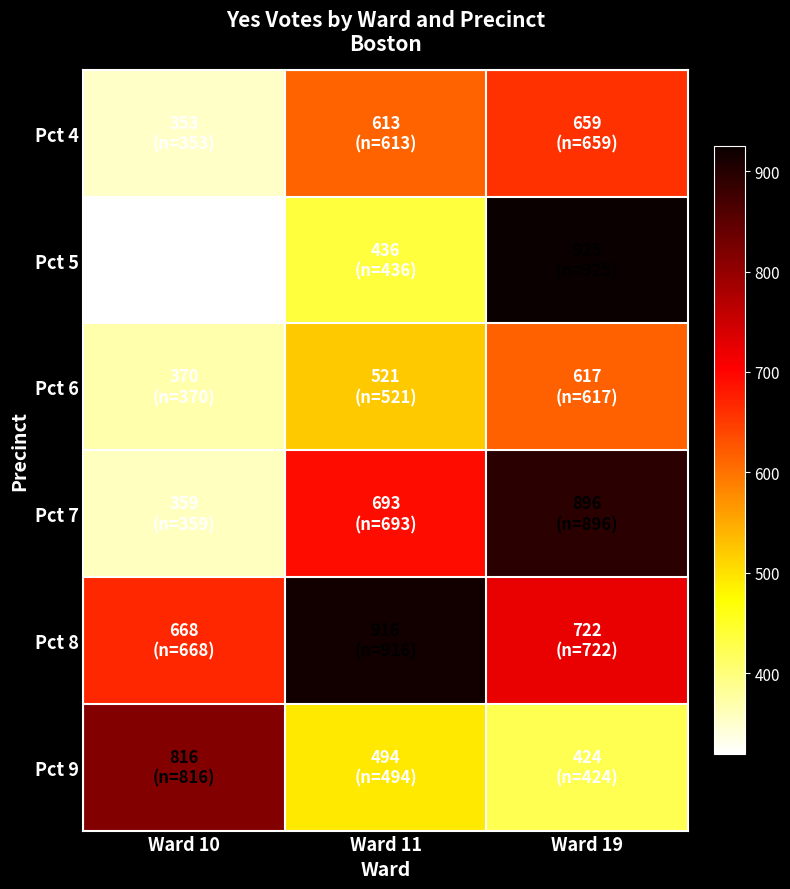

Reading left to right, what are all the values shown in this chart?

Pct 4: Ward 10=353	Ward 11=613	Ward 19=659
Pct 5: Ward 10=319	Ward 11=436	Ward 19=925
Pct 6: Ward 10=370	Ward 11=521	Ward 19=617
Pct 7: Ward 10=359	Ward 11=693	Ward 19=896
Pct 8: Ward 10=668	Ward 11=916	Ward 19=722
Pct 9: Ward 10=816	Ward 11=494	Ward 19=424